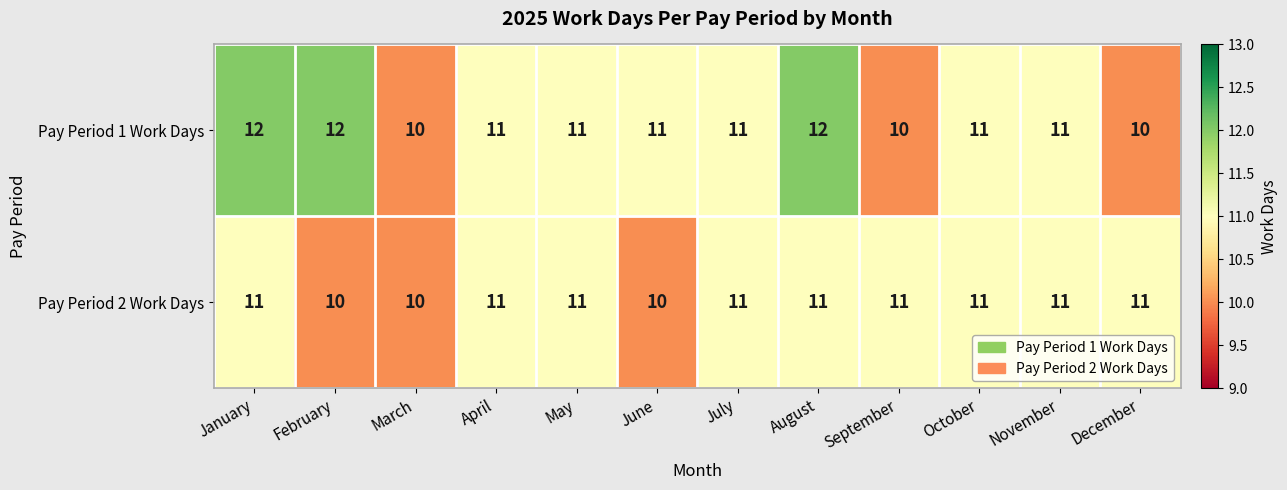

Rank the series at June from lowest to highest value.

Pay Period 2 Work Days, Pay Period 1 Work Days